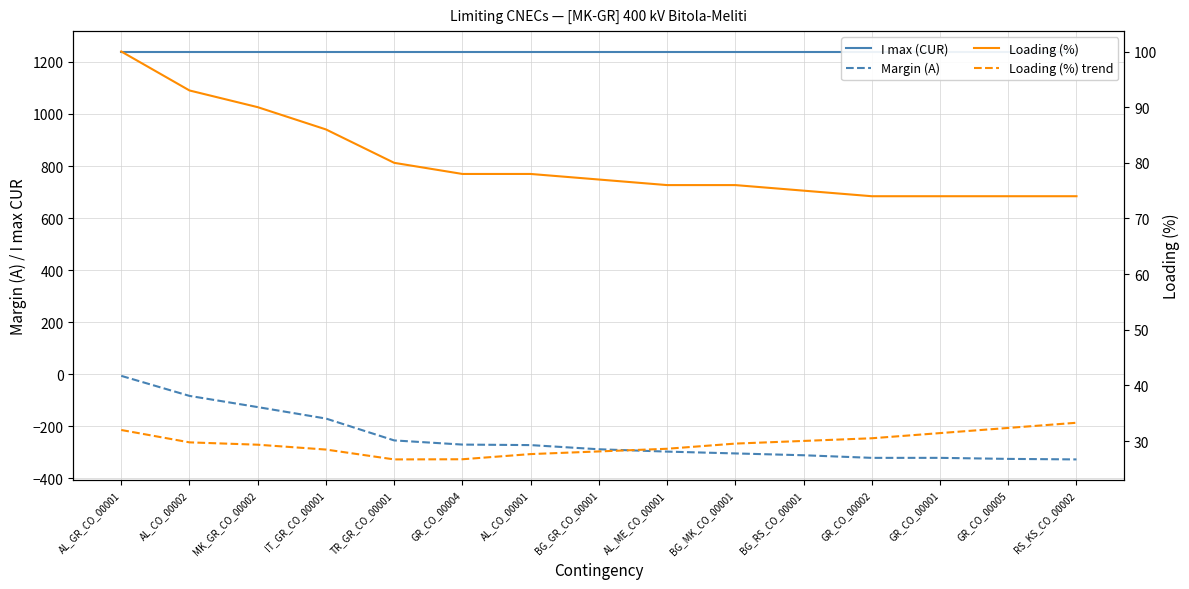

True or false: Loading (%) and Loading (%) trend intersect in this chart.

False